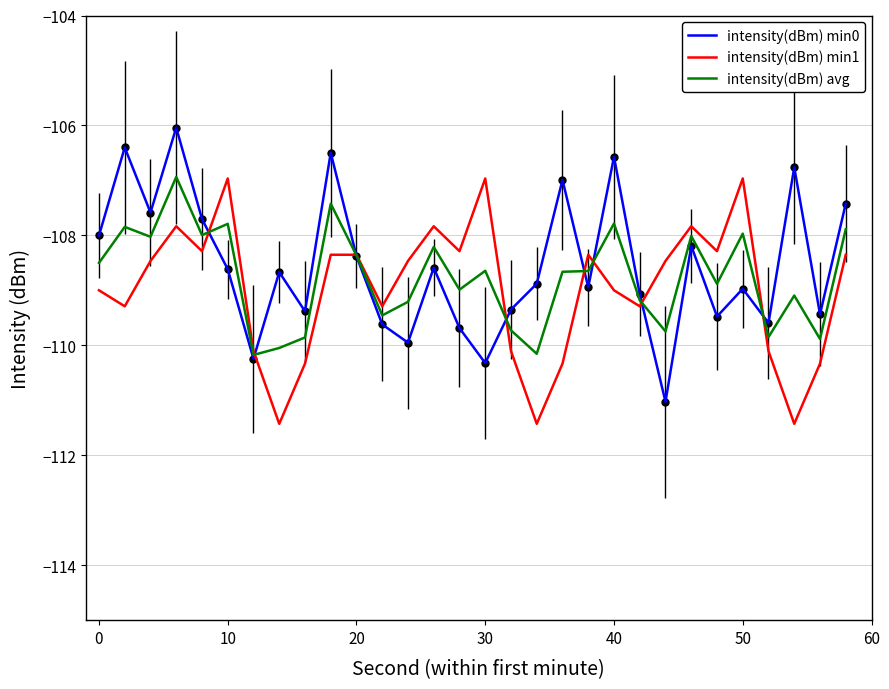

What is the highest value of the intensity(dBm) avg series?

-106.9